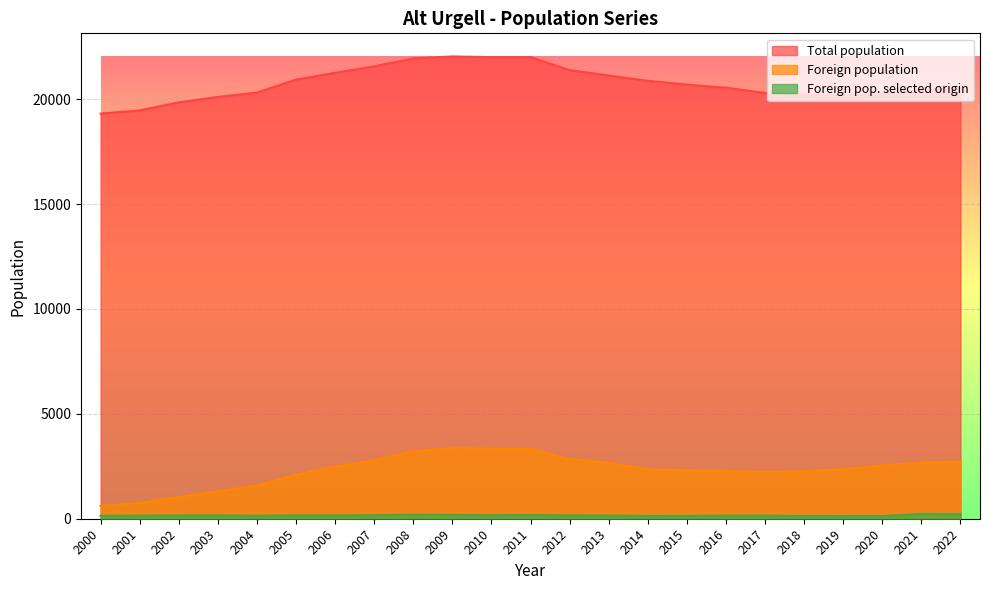

What is the difference between the maximum and minimum values in the Total population series?

2722